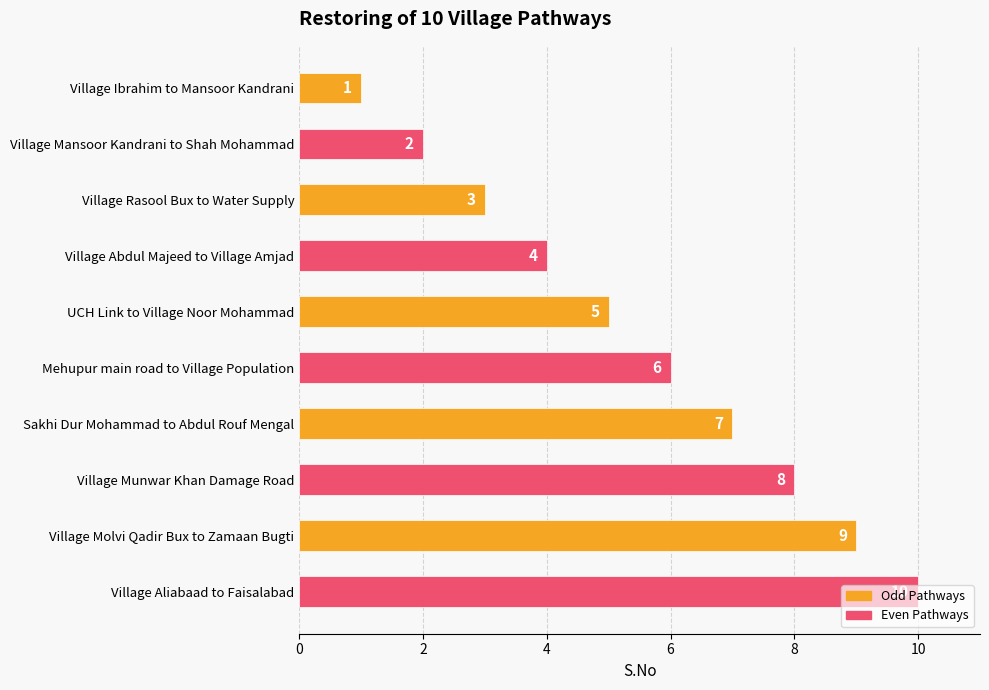

What position from the top is Mehupur main road to Village Population?

6